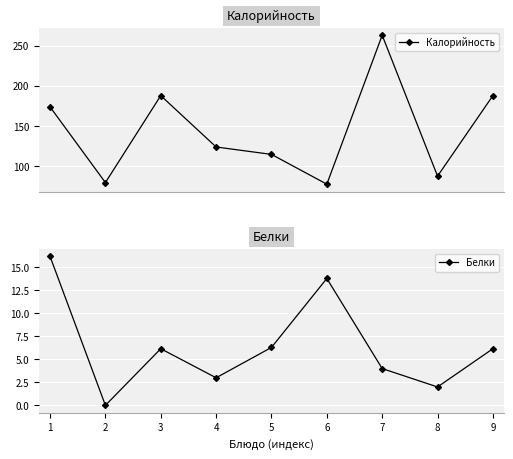

Rank the series by their maximum value, from lowest to highest.

Белки, Калорийность